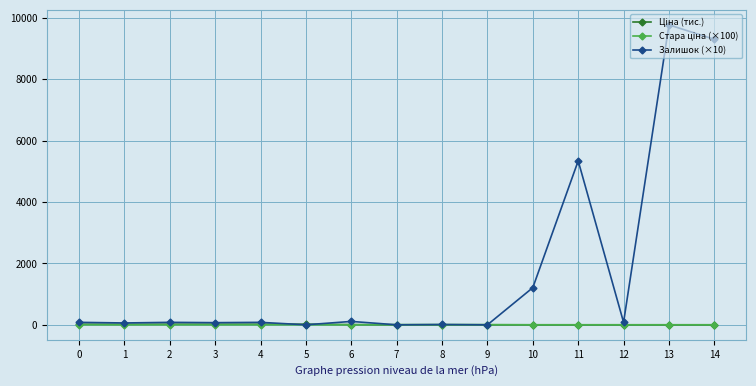

What is the maximum value shown in the chart?

9770.0